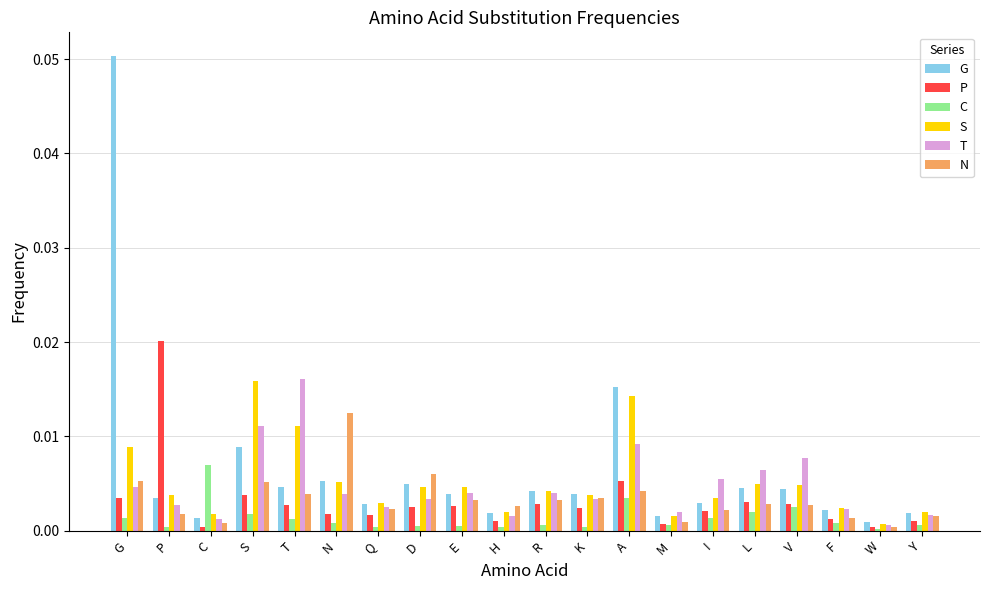

Which series changed the most between G and D?

G